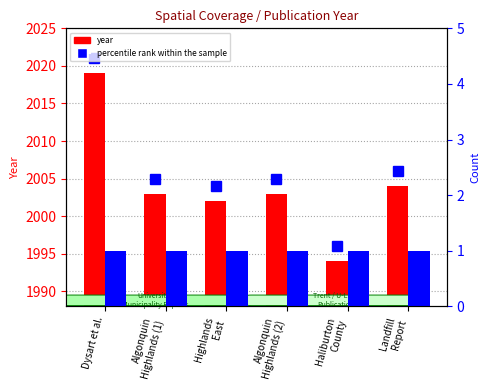

At which label does year first exceed 2003?

Dysart et al.